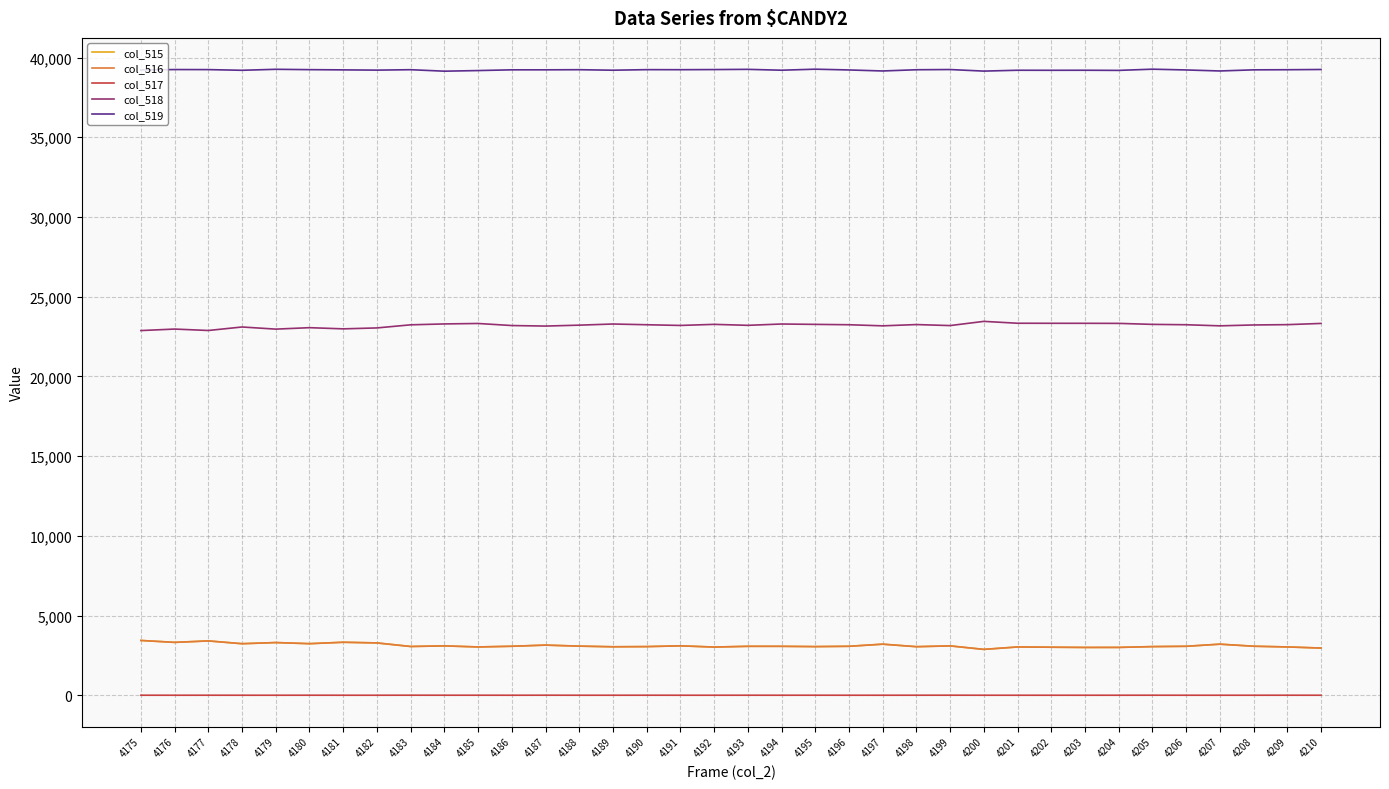

At which label does col_518 first exceed 23241?

4184